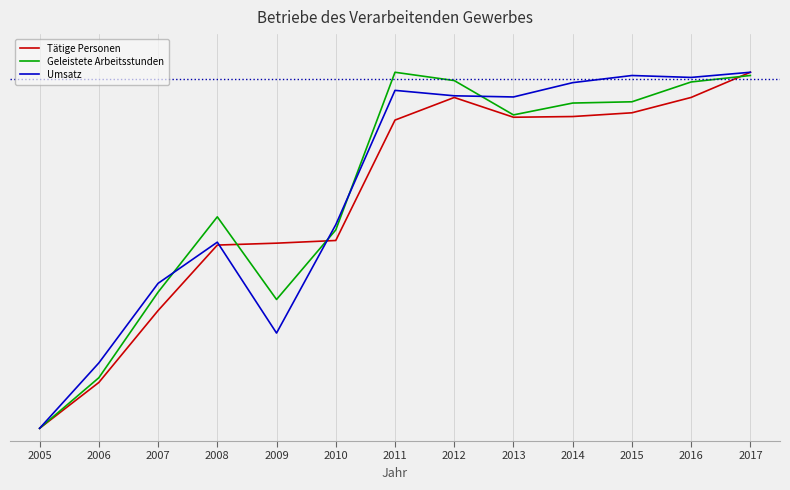

Does the chart have visible grid lines?

Yes